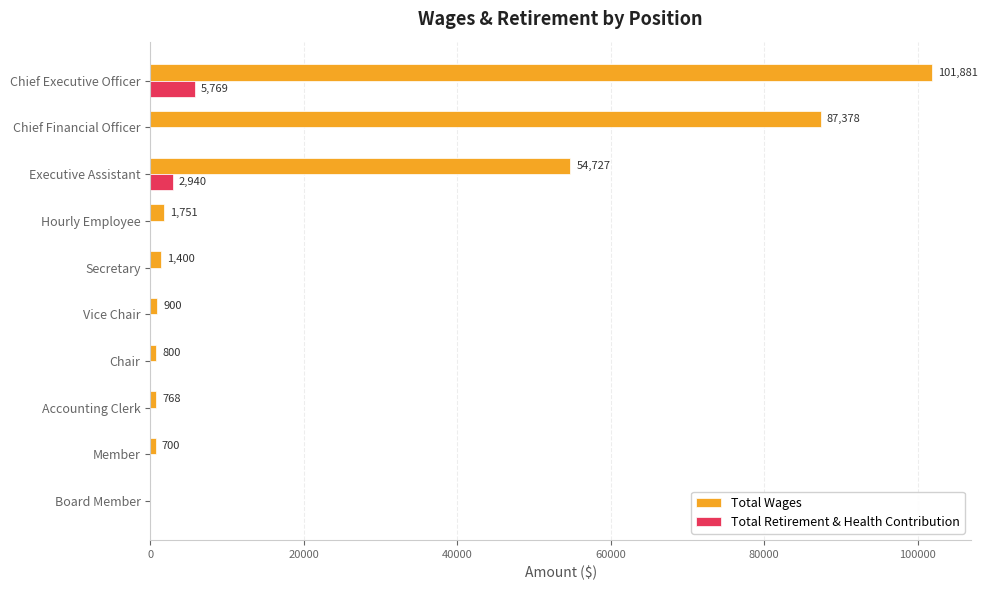

What is the total value across all series at Hourly Employee?

1751